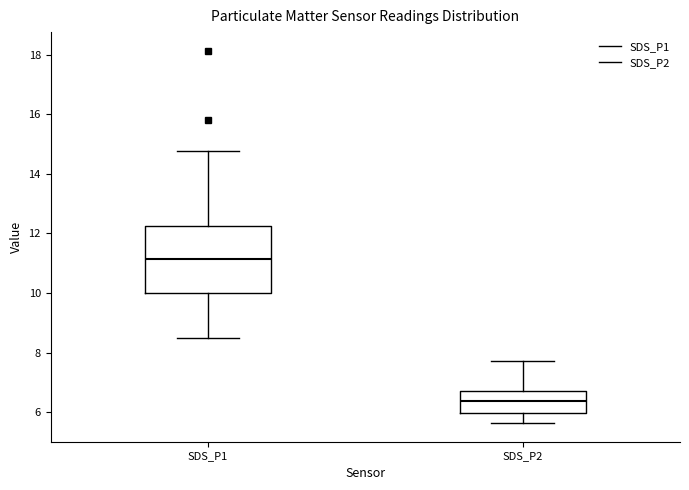

Reading left to right, read every box against the y-axis: the position of its median line, the range the box covers, and the ends of its whiskers. The values are not printed on the chart, so give them approximately, as read against the axis.

SDS_P1: median 11.2, box 10.0 to 12.2, whiskers 8.6 to 14.8
SDS_P2: median 6.4, box 6.0 to 6.8, whiskers 5.6 to 7.8